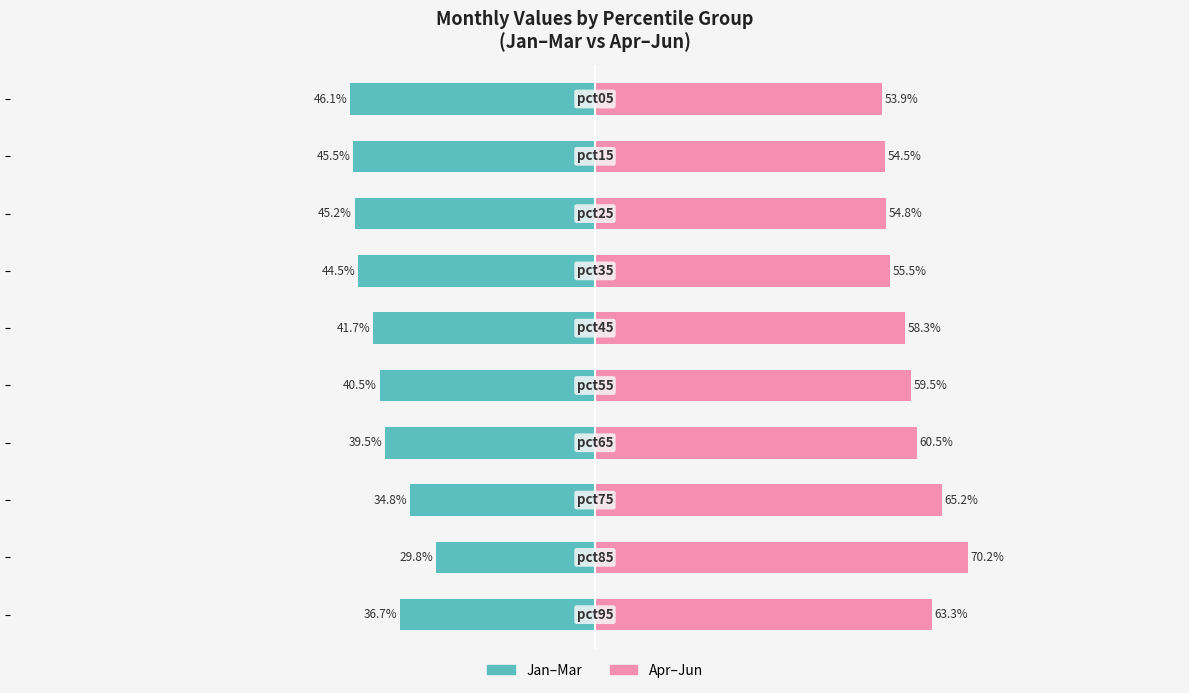

What is the difference between the Apr–Jun (right) values at 4 and 5?

1.2